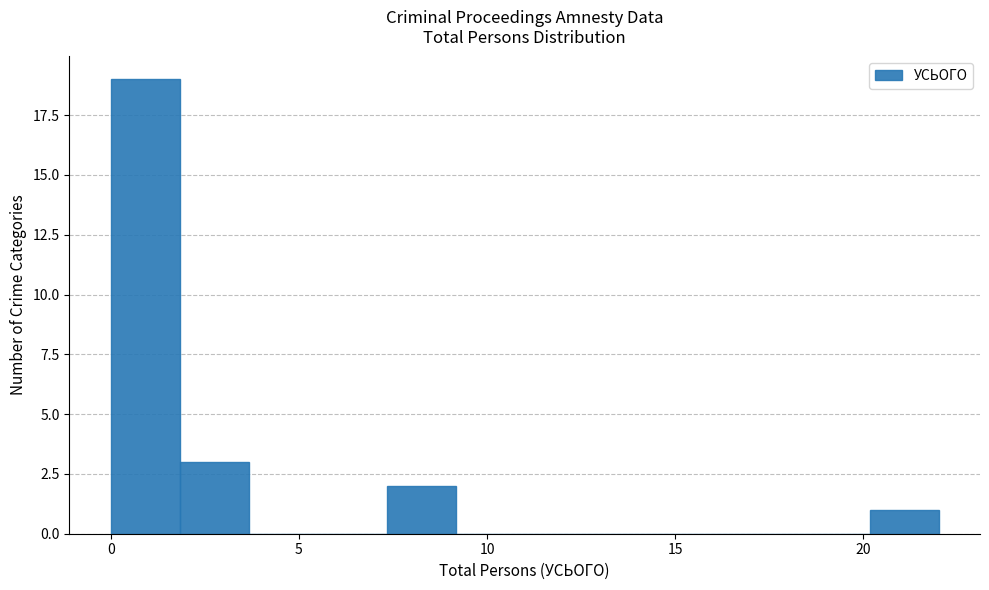

Around what value on the x-axis is the tallest bar? Give the approximate position of its centre, as read against the axis.

1.0